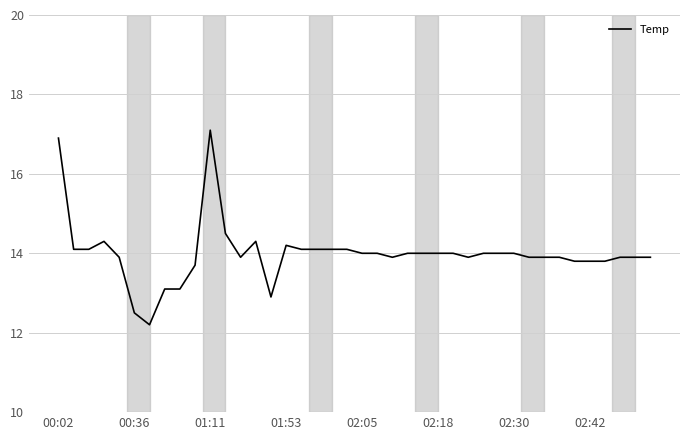

What is the difference between the maximum and minimum values?

4.9